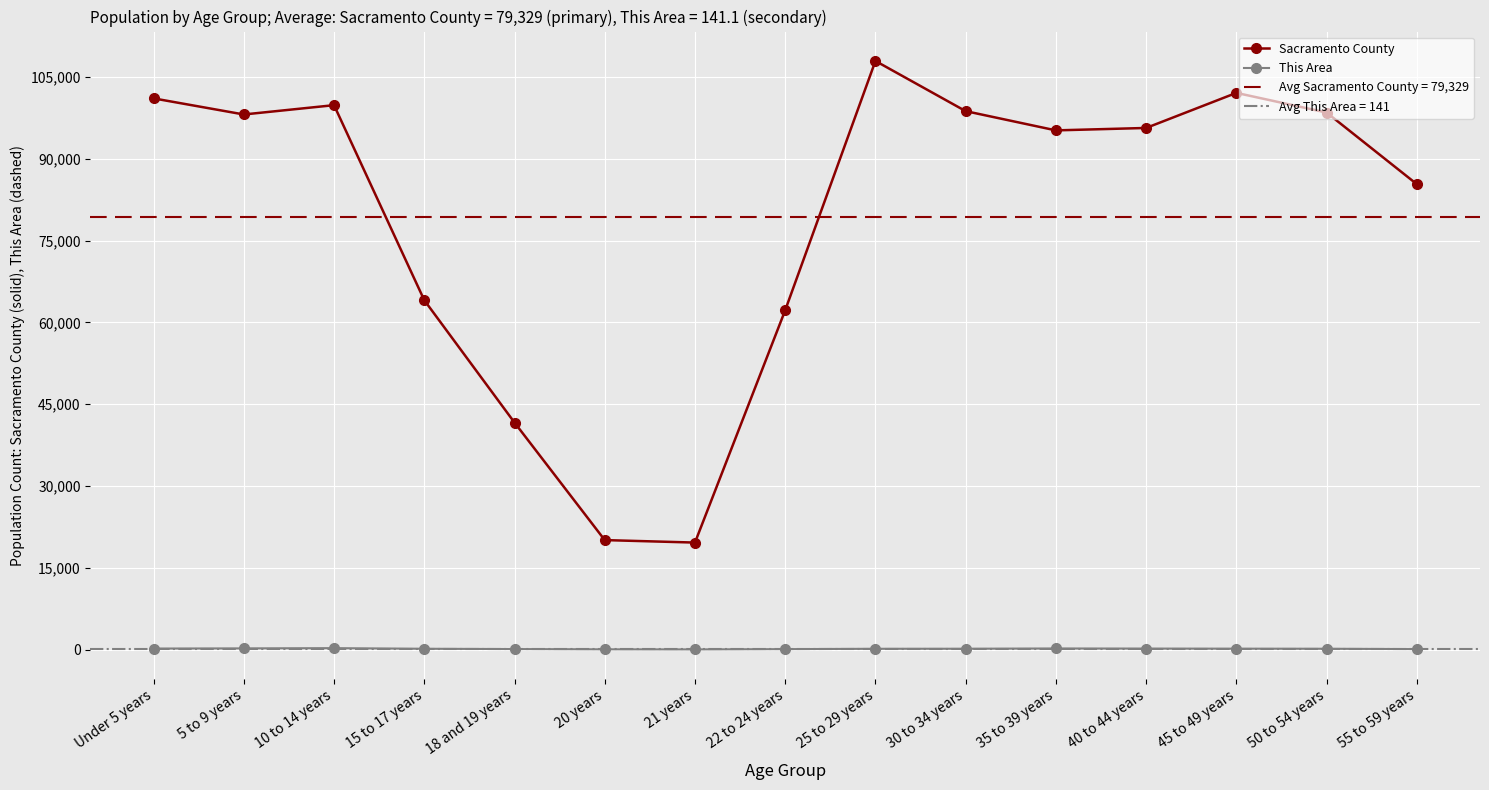

How many lines are shown in the chart?

2